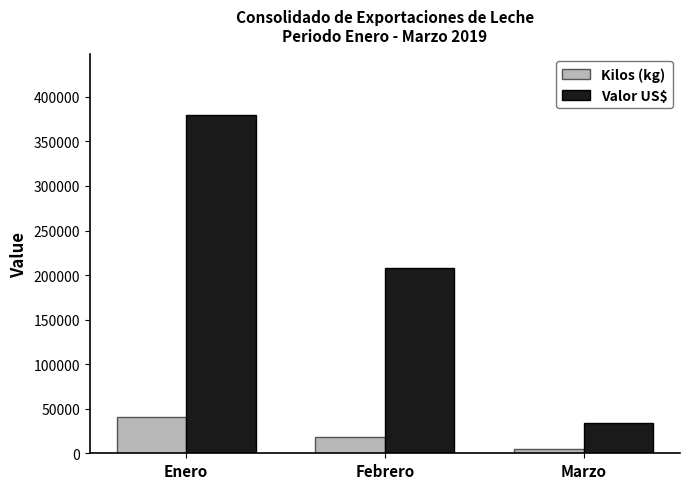

At which category does the chart reach its peak across all series?

Enero